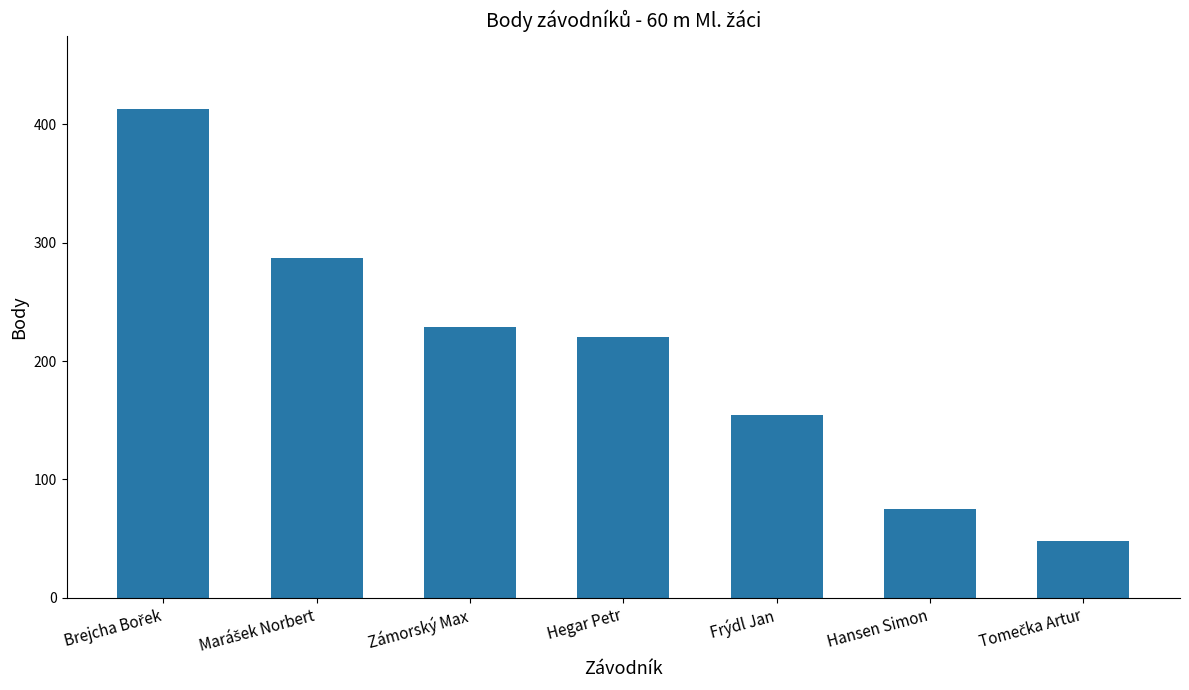

Which has a higher value, Frýdl Jan or Hansen Simon?

Frýdl Jan